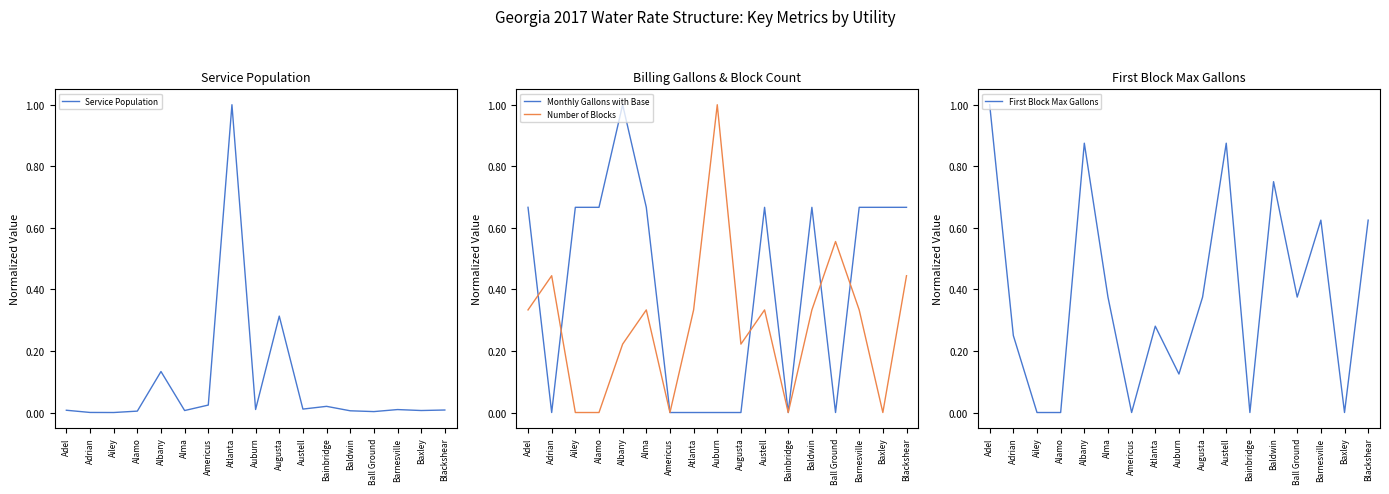

How many interior local valleys does the Number of Blocks series have?

4